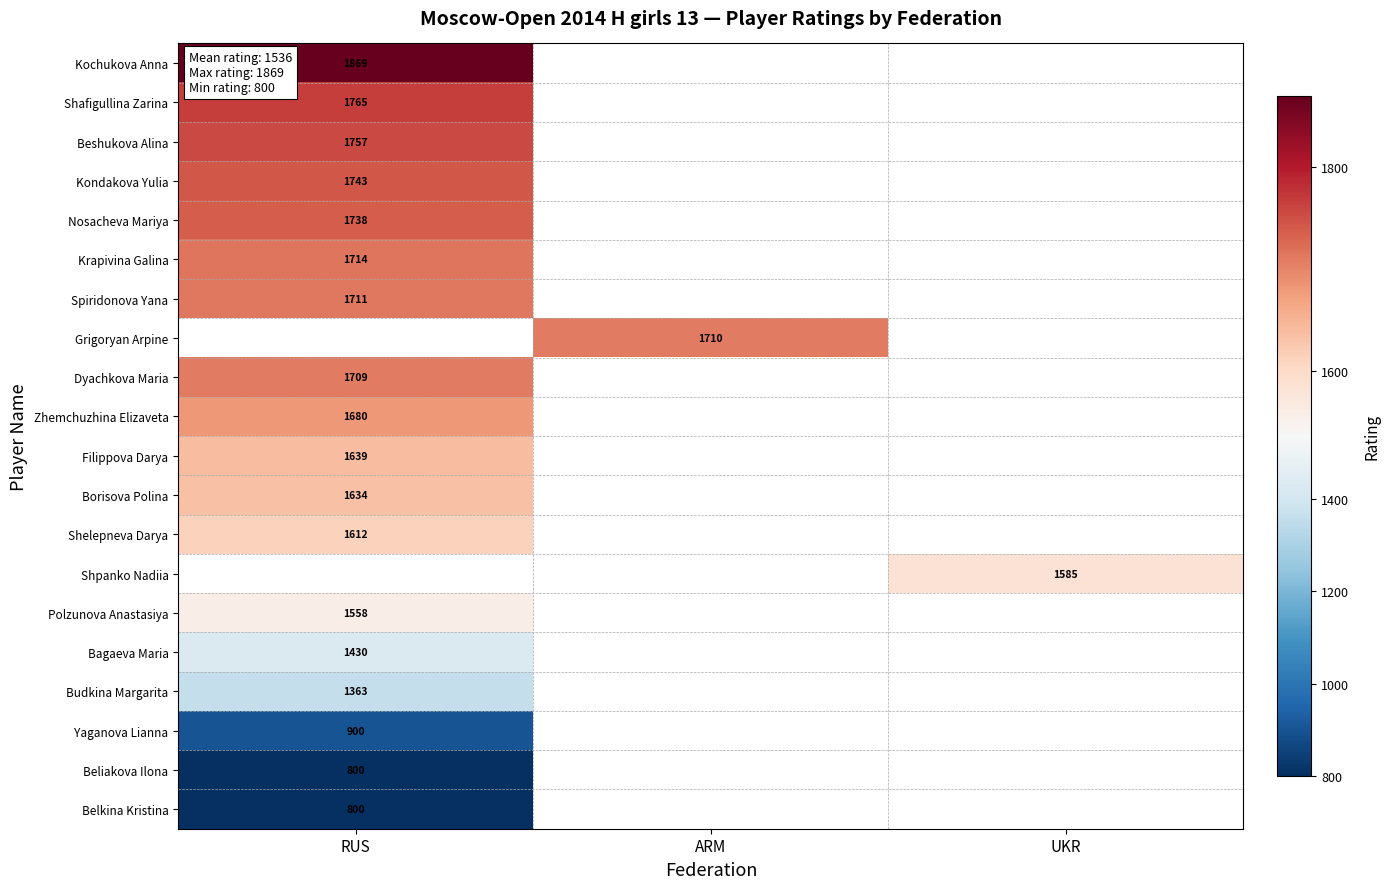

Which label corresponds to the smallest value in the chart?

RUS